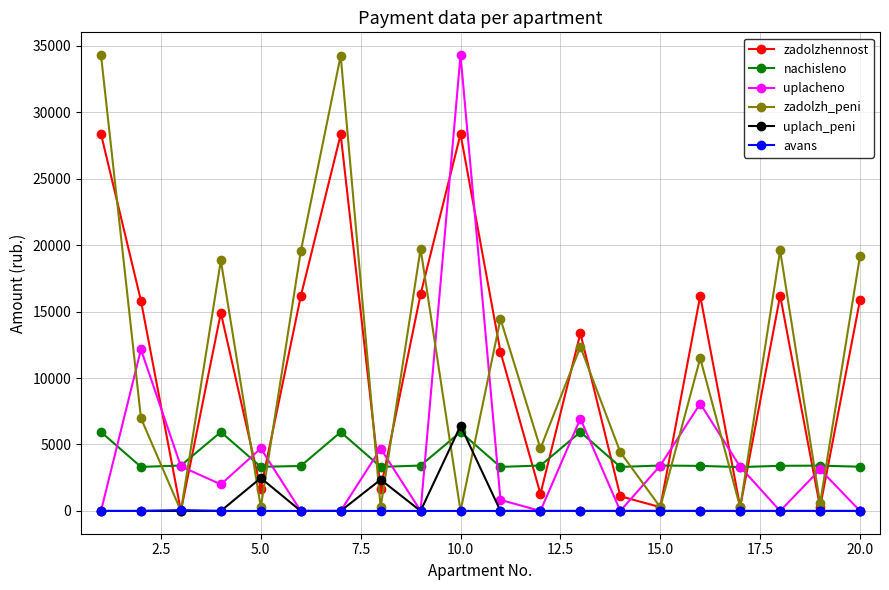

True or false: avans and nachisleno cross at least once.

False